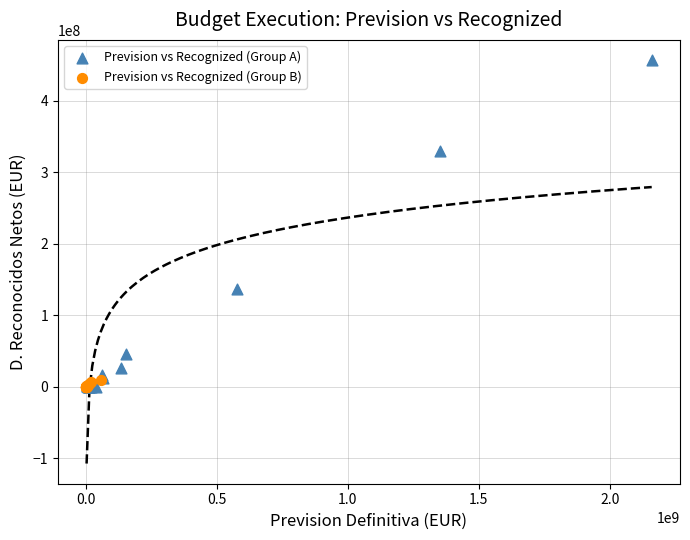

Which series has the largest Y range (max minus min)?

Prevision vs Recognized (Group A)